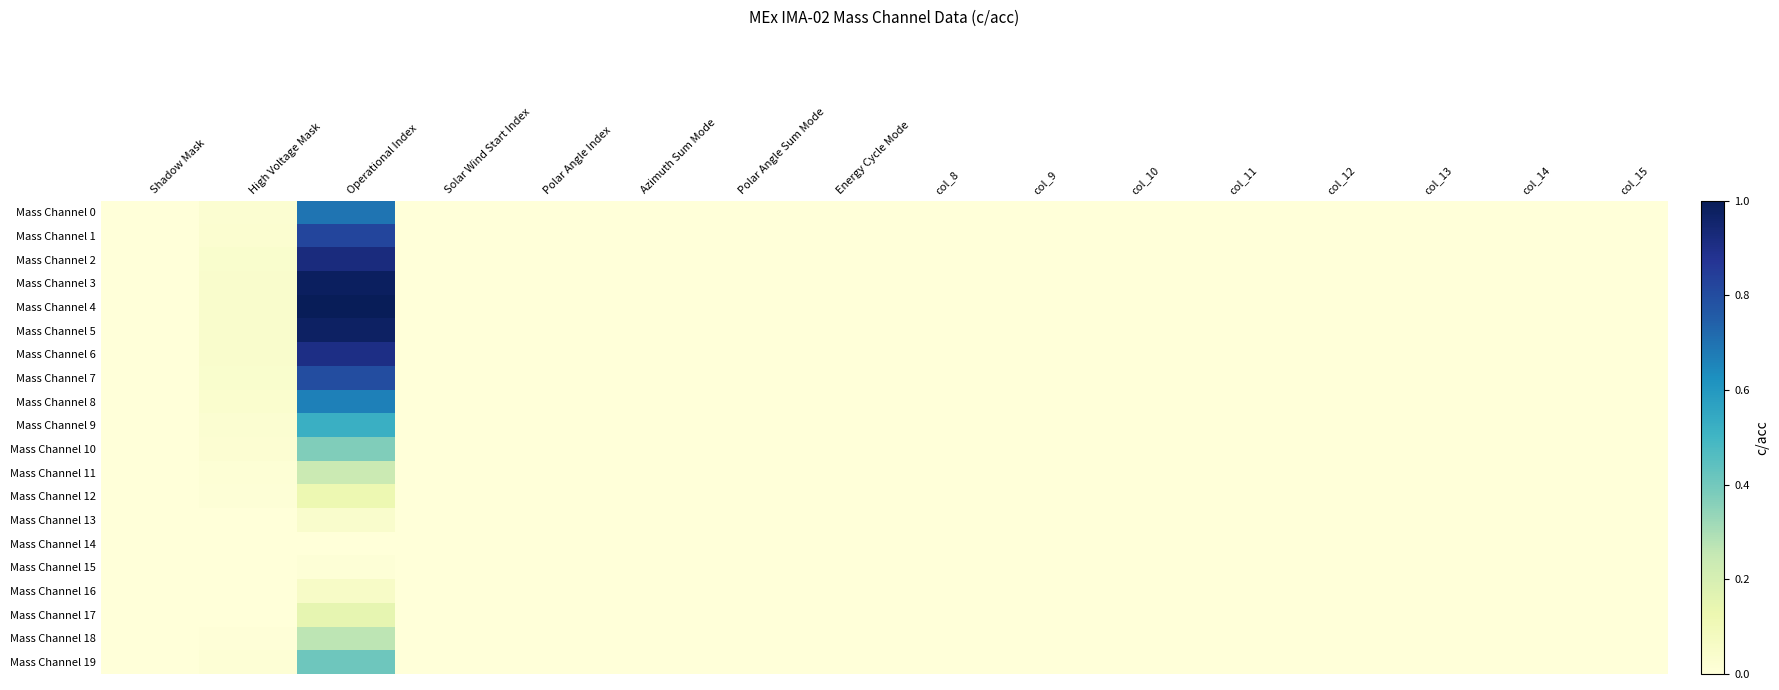

Which has a higher value, Shadow Mask or col_13?

Shadow Mask